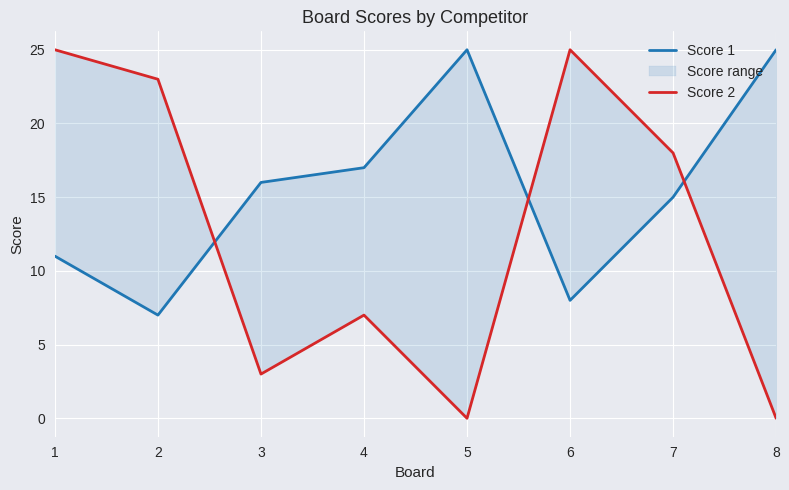

How many data points in Score 1 are above 16?

3